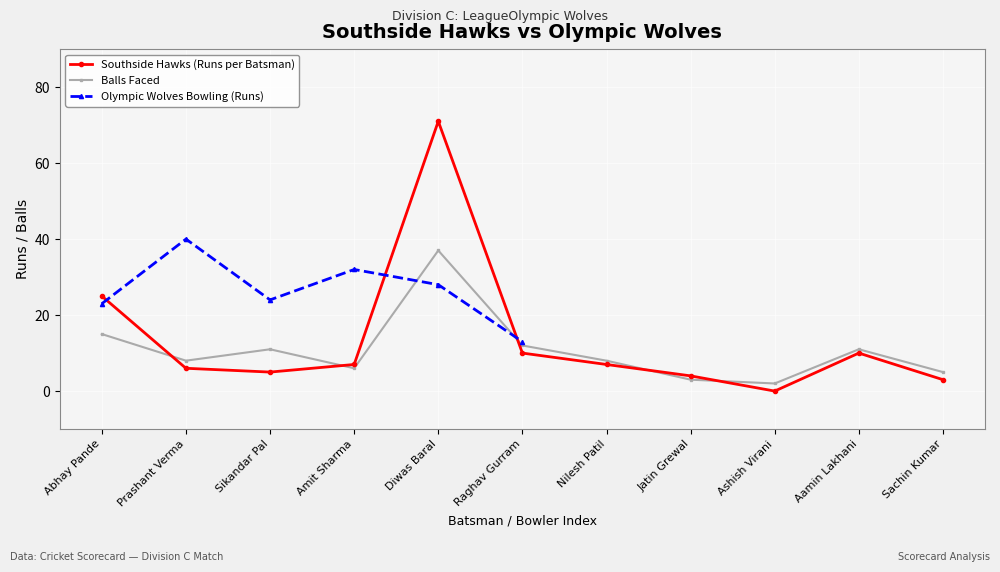

What is the sum of all Southside Hawks (Runs) values?

148